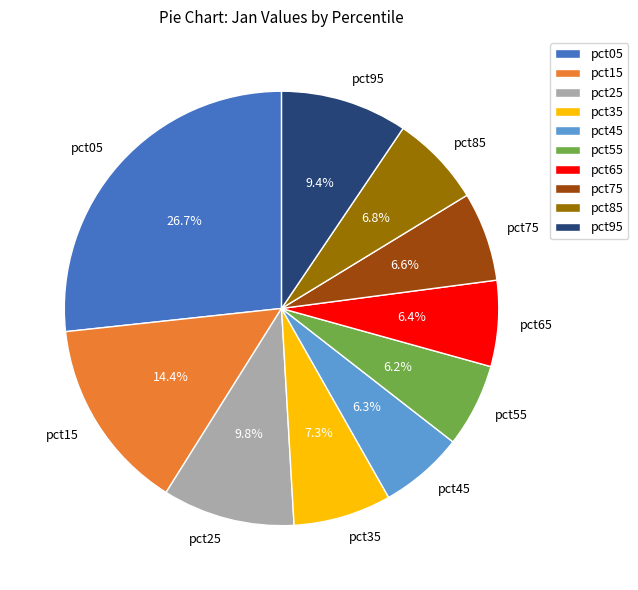

What is the largest slice in the pie chart?

pct05